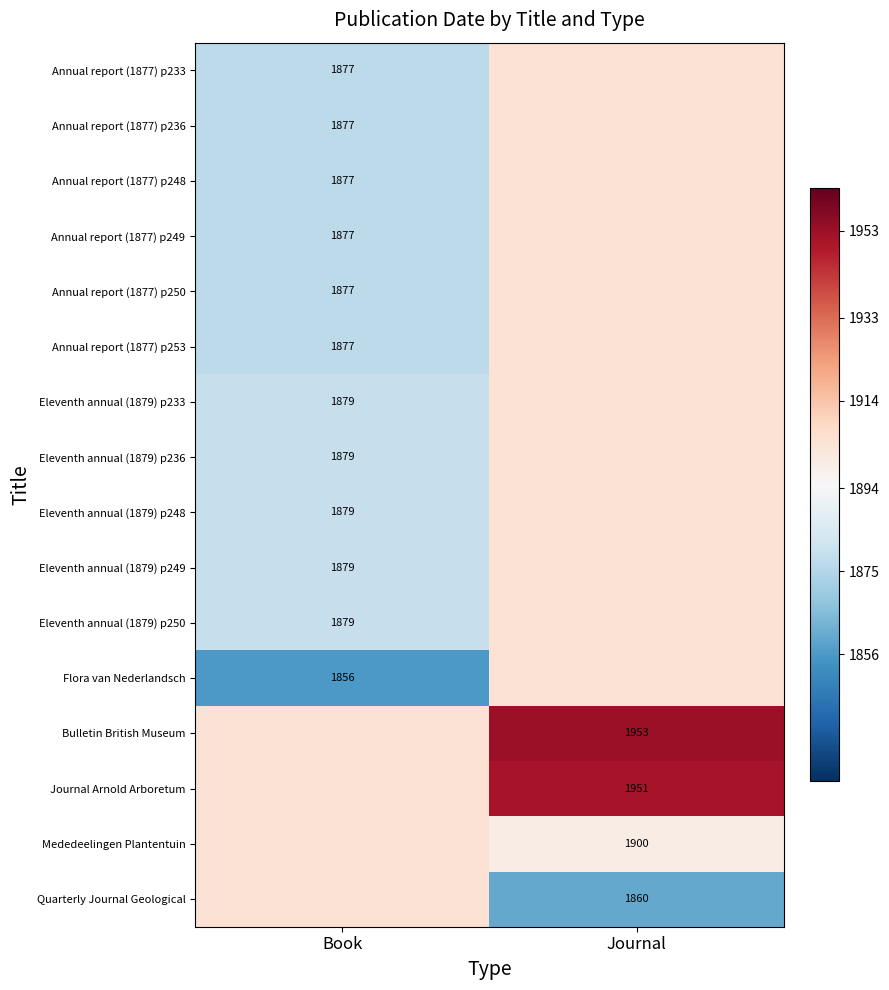

The value of Eleventh annual (1879) p248 at Book is 1879.0. True or false?

True